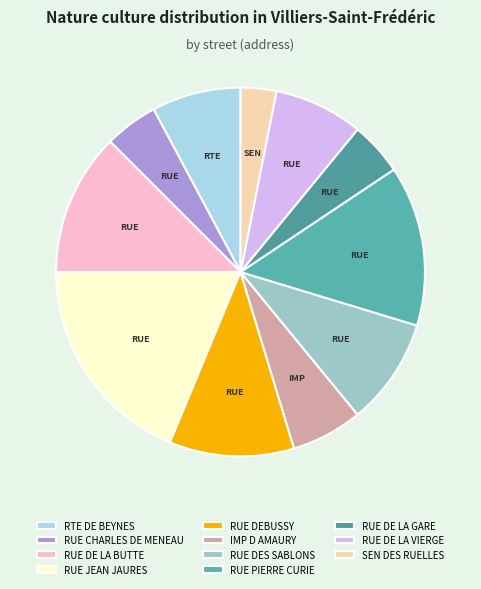

What portion of the pie excludes RTE DE BEYNES?

92.2%